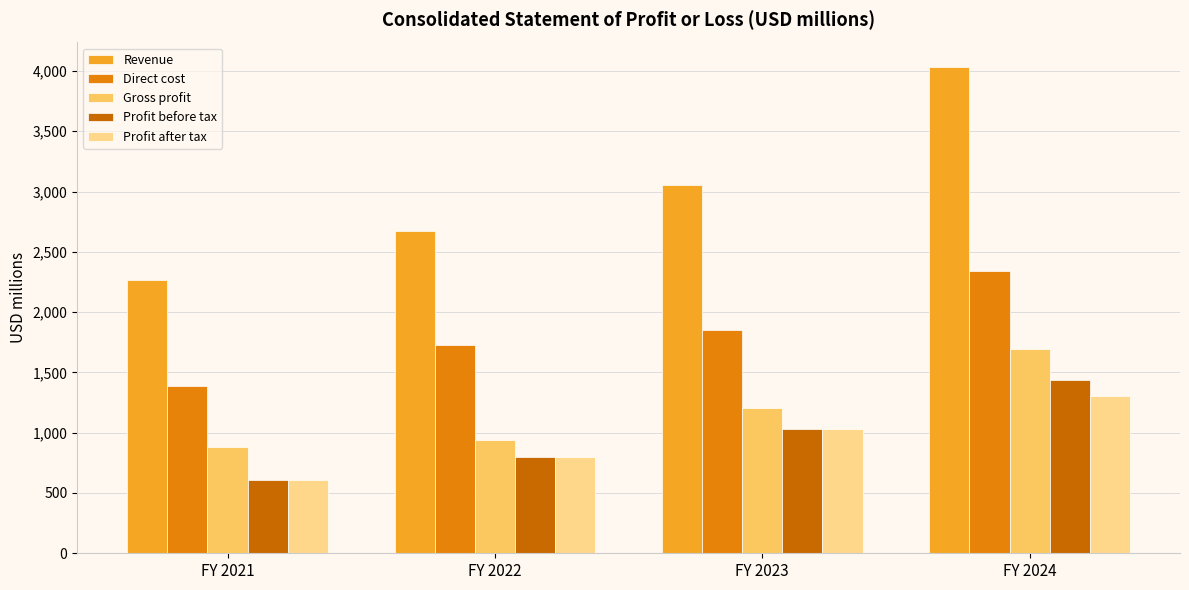

At FY 2024, list the series in order from largest to smallest.

Revenue, Direct cost, Gross profit, Profit before tax, Profit after tax